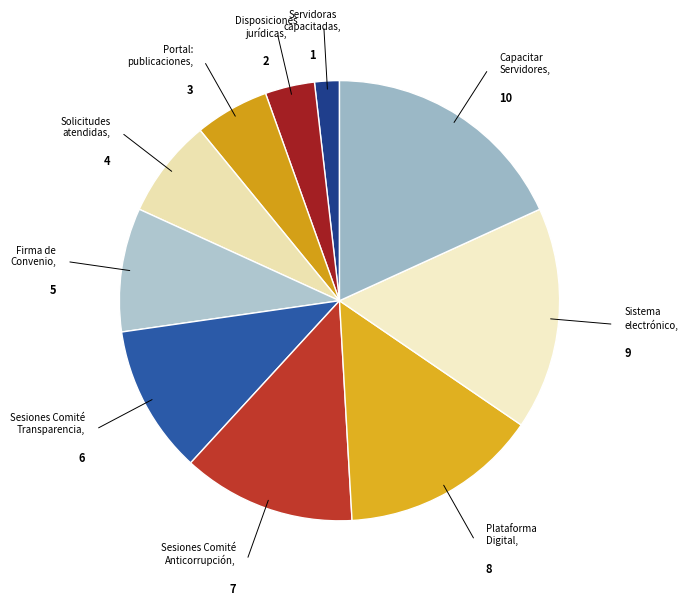

Count the number of slices in the pie.

10